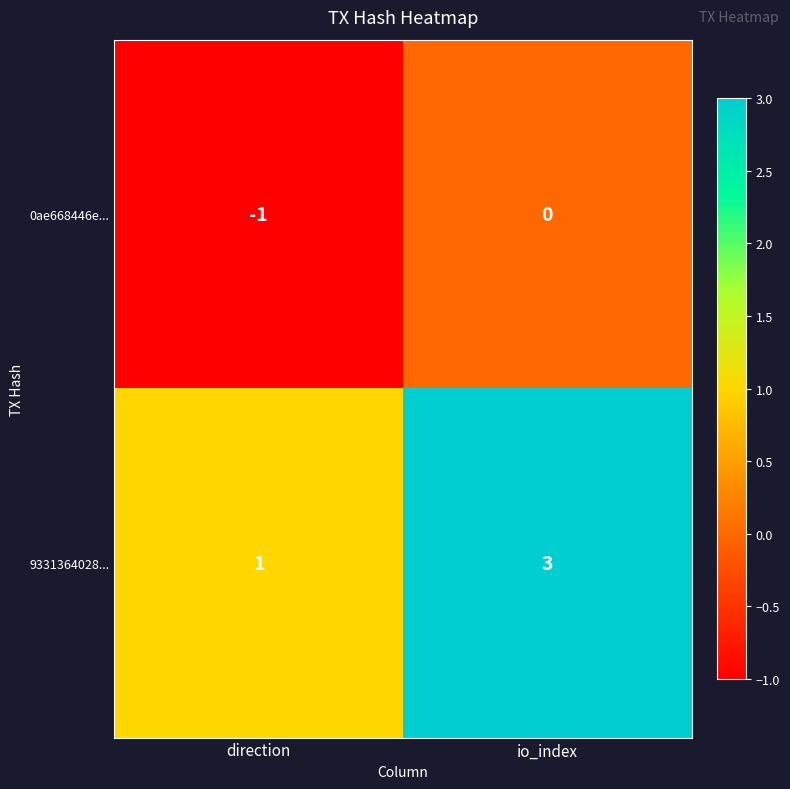

What value does the 9331364028... series have at io_index?

3